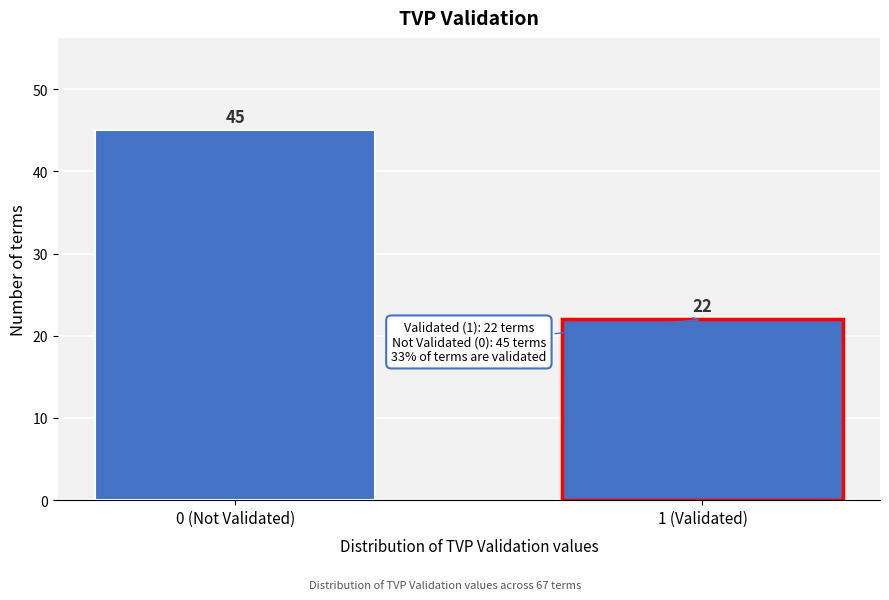

Reading left to right, transcribe all the data shown in this chart.

45	22